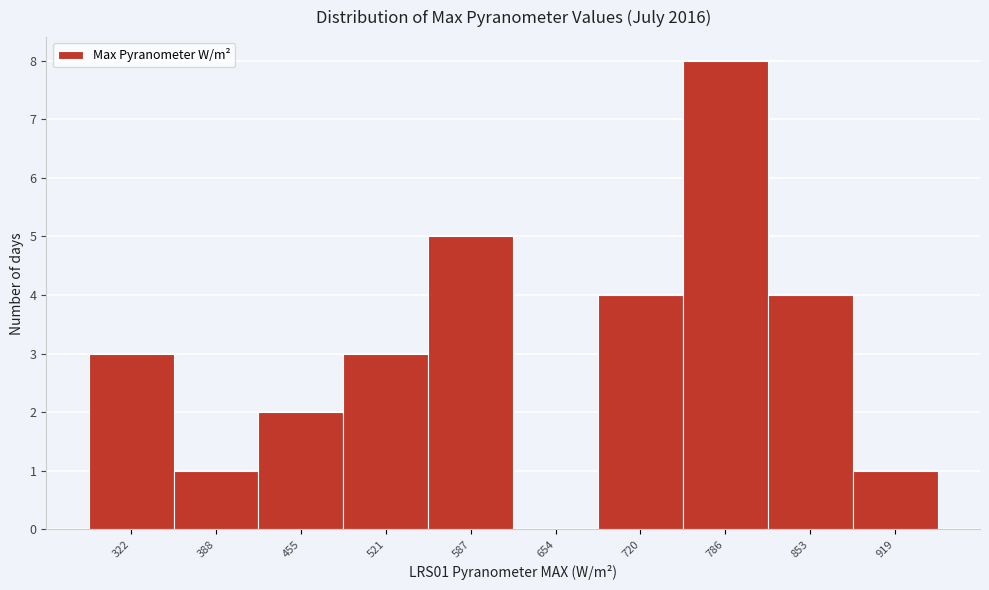

Reading left to right, list all the values displayed in this chart.

322=3	388=1	455=2	521=3	587=5	654=0	720=4	786=8	853=4	919=1